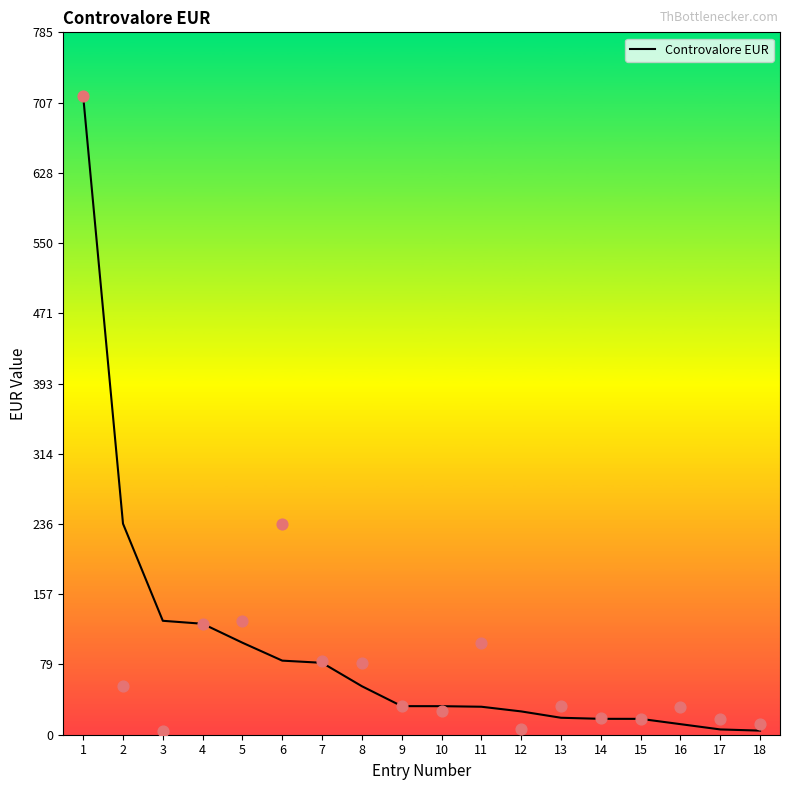

Approximately how many times larger is the value at 6 compared to 2?

0.4